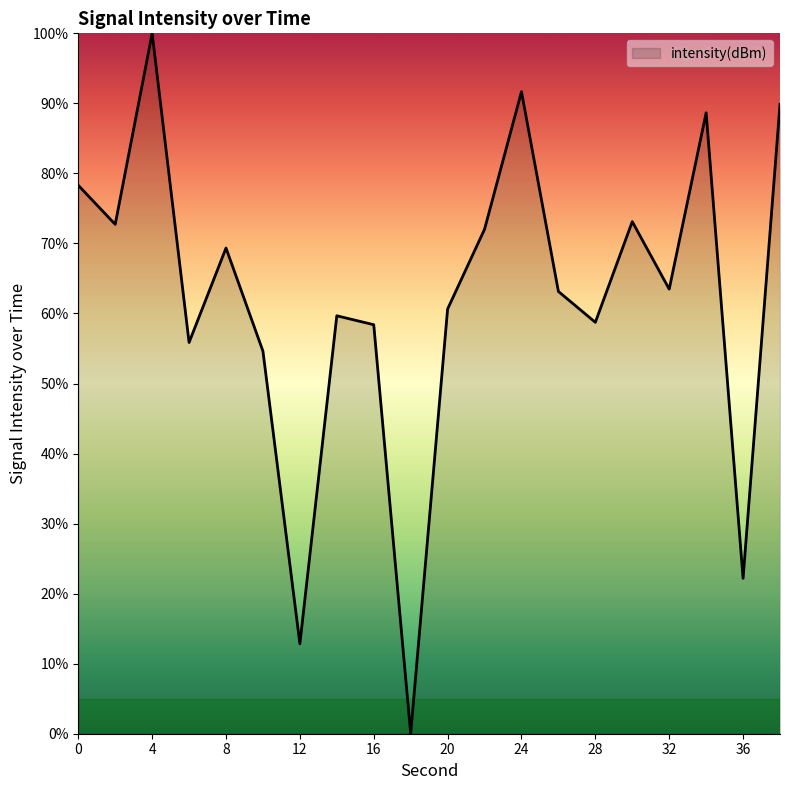

What is the greatest value displayed?

100.0